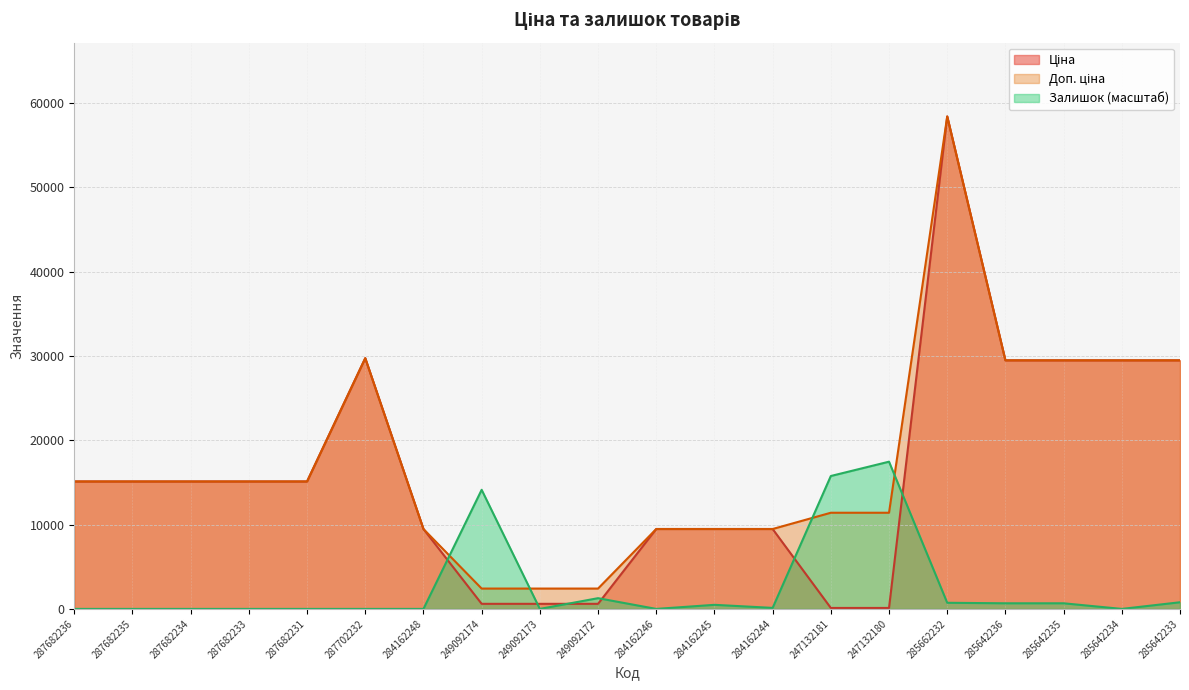

What is the value of the Ціна point at the 13th from the left?

9480.1